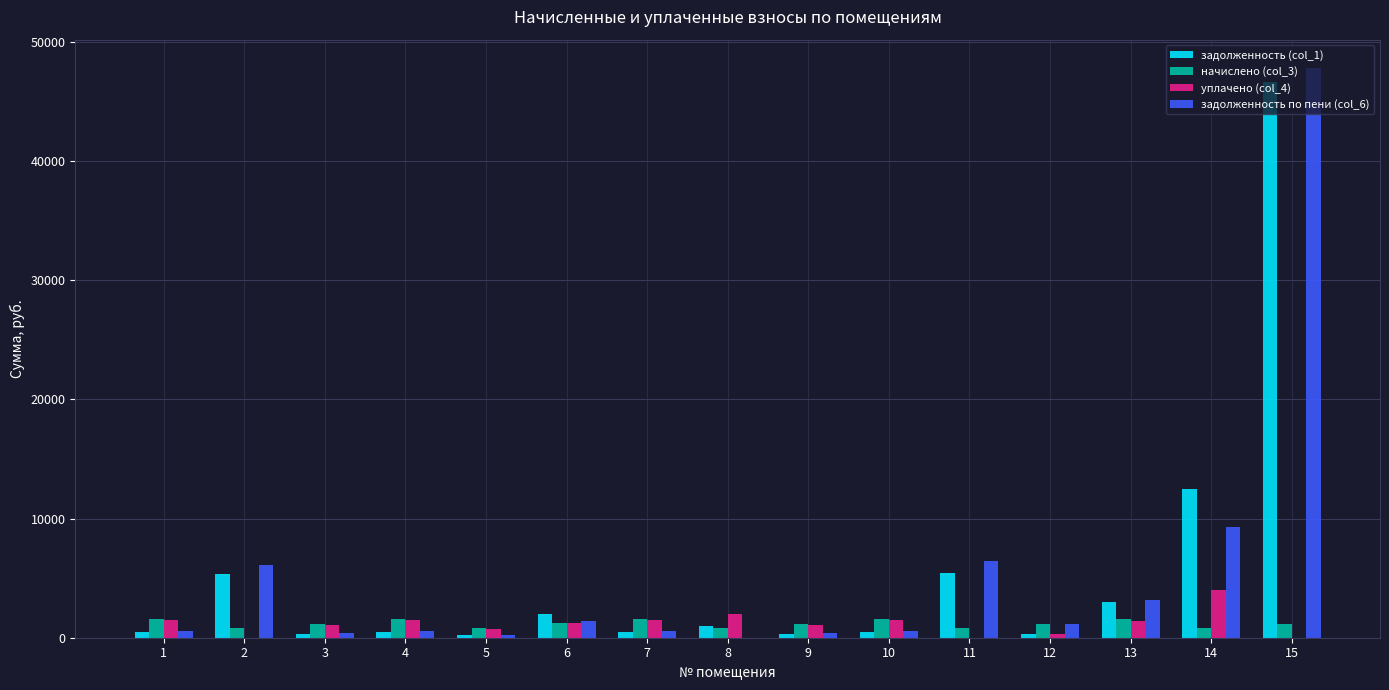

What is the highest value of the задолженность по пени (col_6) series?

47812.3